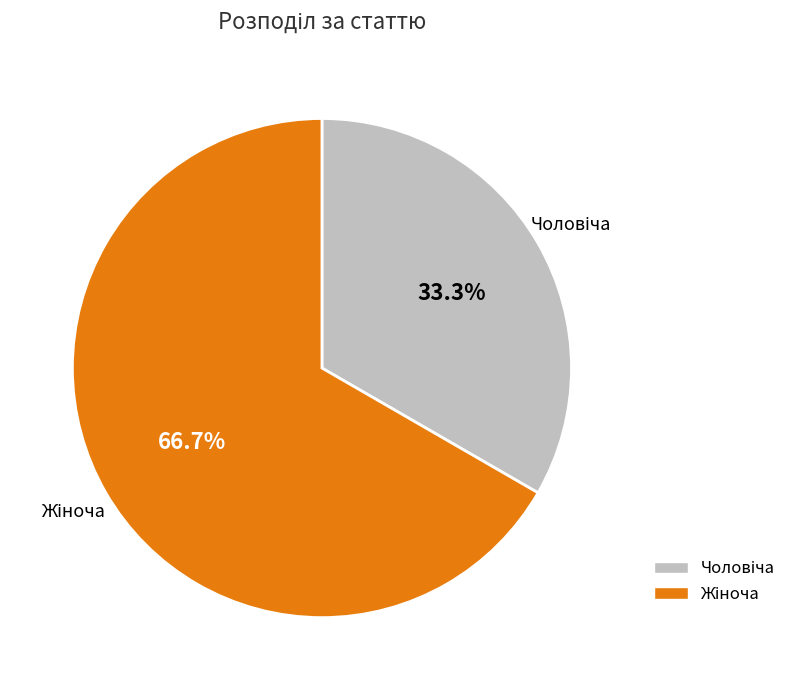

Is there a majority slice in this chart?

Yes